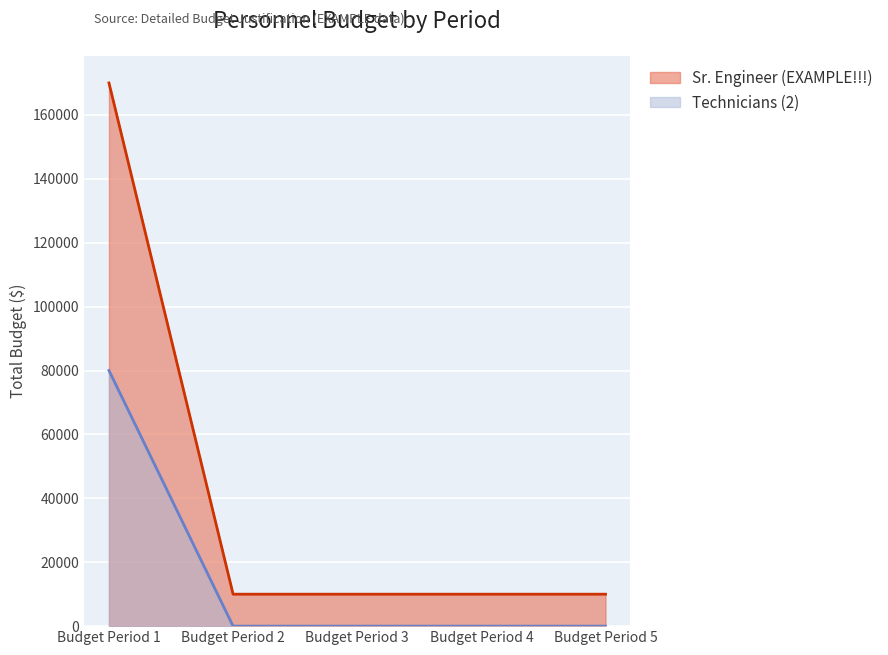

True or false: Technicians (2) and Sr. Engineer (EXAMPLE!!!) cross at least once.

False